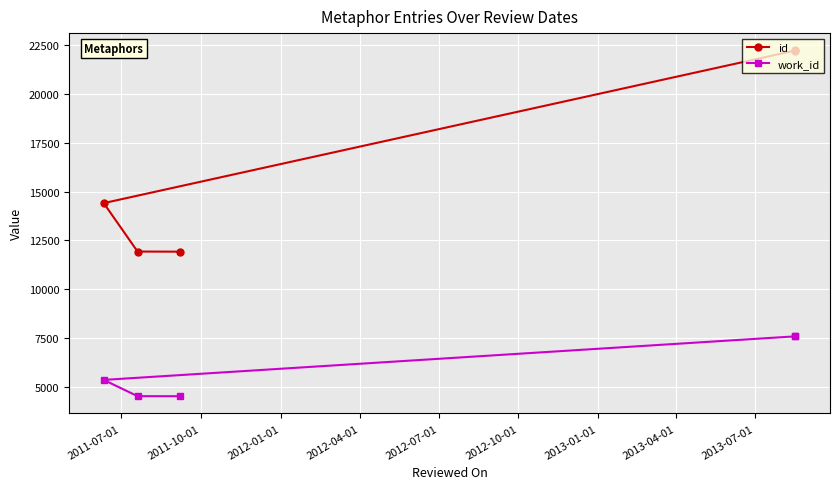

True or false: work_id has more than 2 interior local peaks.

False